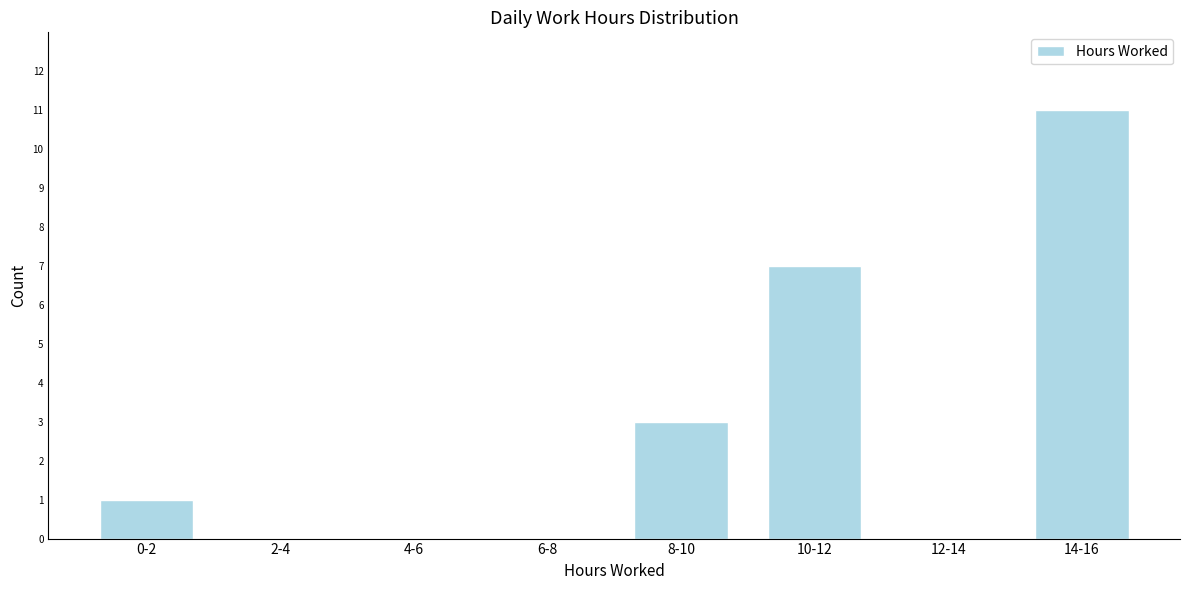

Reading left to right, extract all data points from this chart.

0-2=1	2-4=0	4-6=0	6-8=0	8-10=3	10-12=7	12-14=0	14-16=11